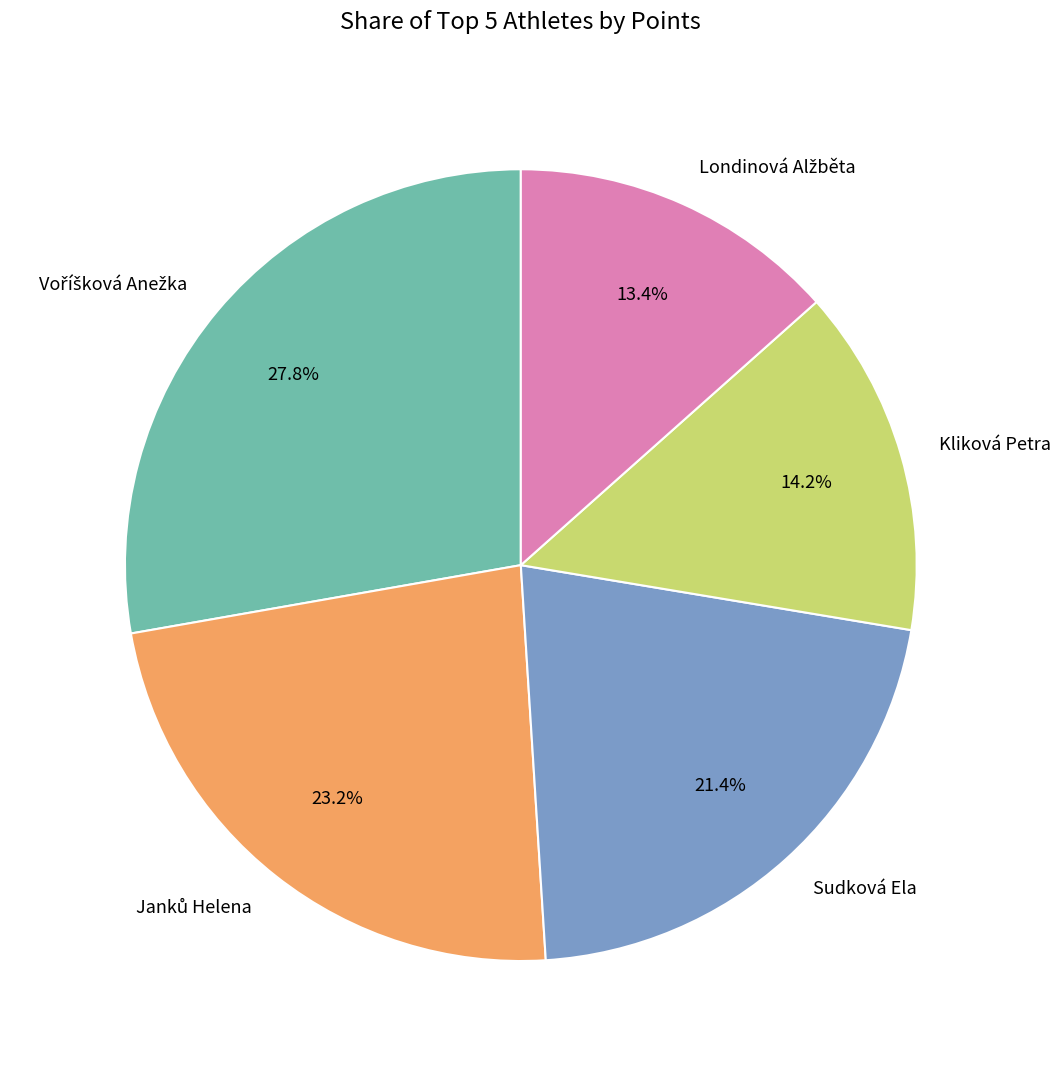

What portion of the pie excludes Sudková Ela?

78.6%